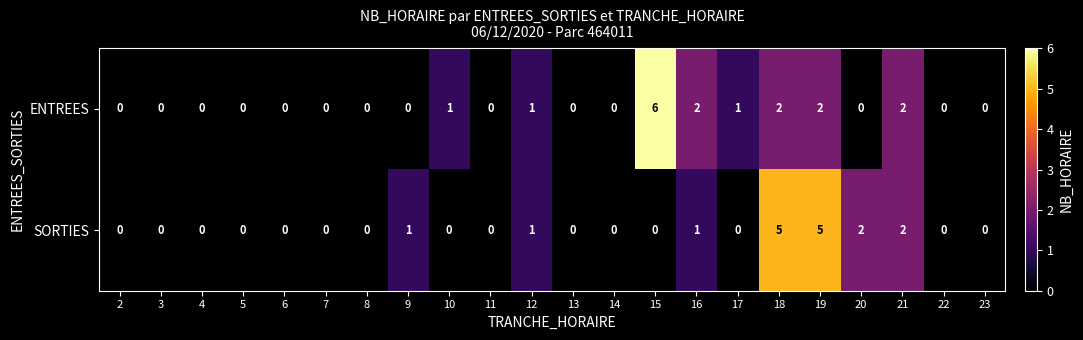

Which category has the highest value in the ENTREES series?

15